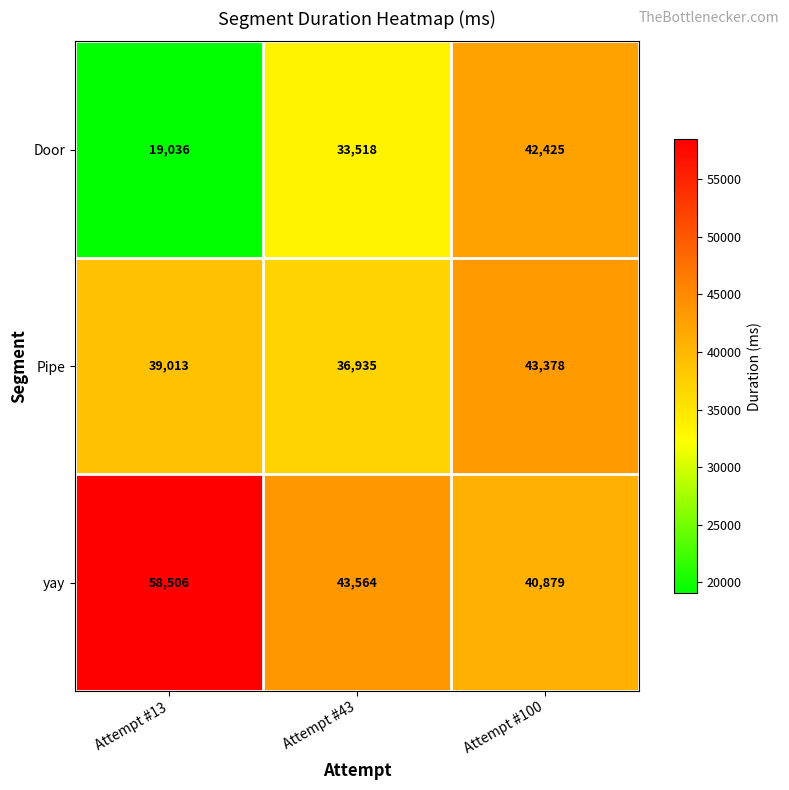

What is the difference between the highest and lowest values at Attempt #100?

2499